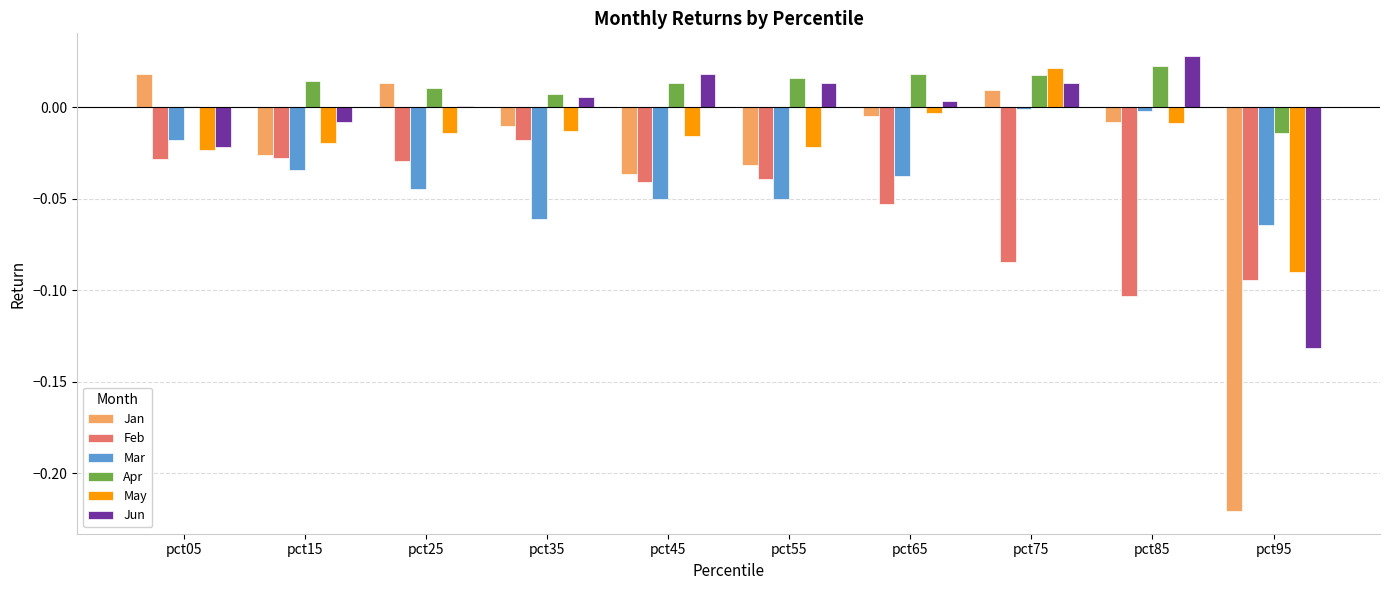

Are the bars horizontal?

No